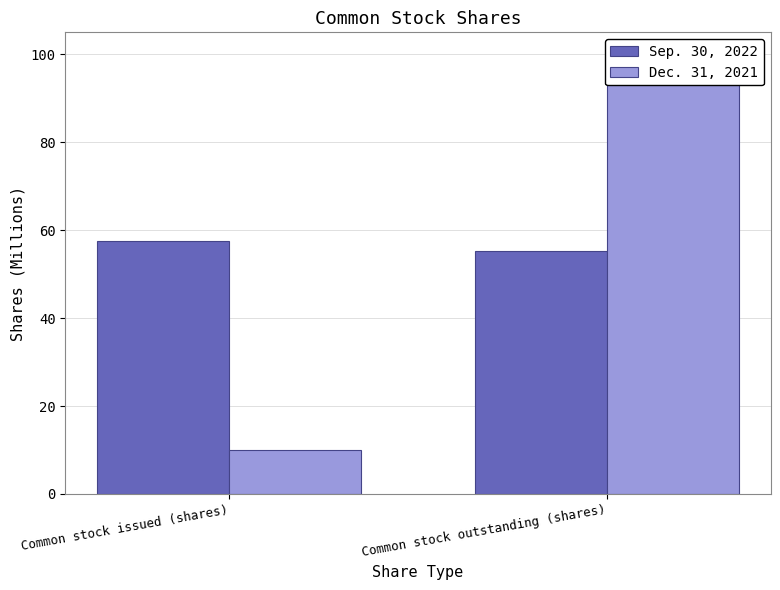

What are all the series names shown in the legend?

Sep. 30, 2022, Dec. 31, 2021